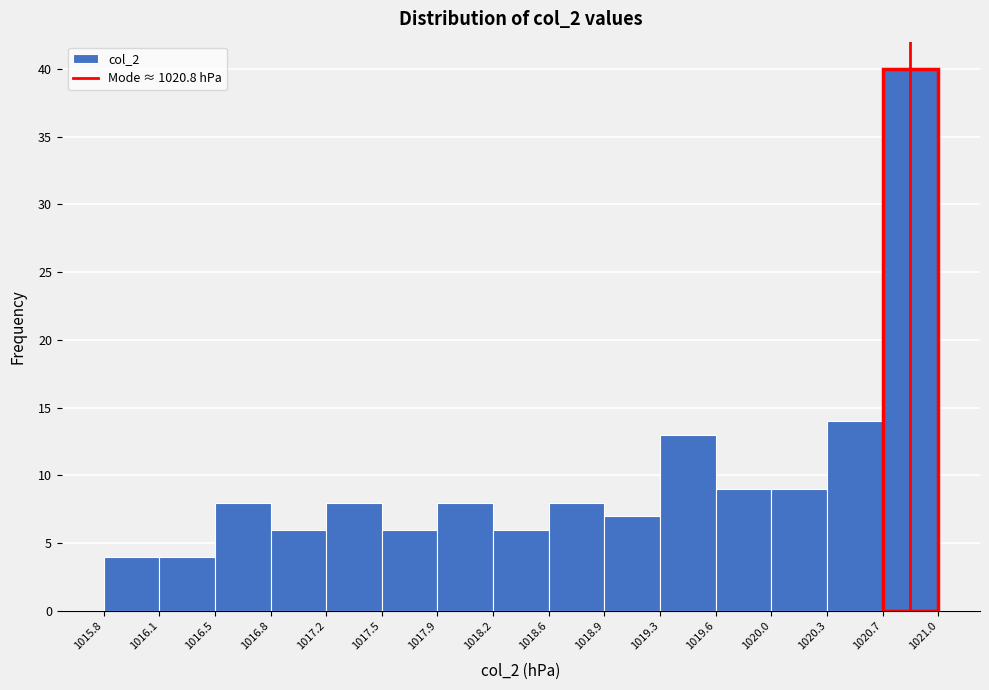

Reading left to right, transcribe this chart: for each bar, give the range it covers on the x-axis and its height. The values are not printed on the chart, so give them approximately, as read against the axis.

1015.8 to 1016.1: 4
1016.1 to 1016.5: 4
1016.5 to 1016.8: 8
1016.8 to 1017.2: 6
1017.2 to 1017.5: 8
1017.5 to 1017.9: 6
1017.9 to 1018.2: 8
1018.2 to 1018.6: 6
1018.6 to 1018.9: 8
1018.9 to 1019.3: 7
1019.3 to 1019.6: 13
1019.6 to 1020.0: 9
1020.0 to 1020.3: 9
1020.3 to 1020.7: 14
1020.7 to 1021.0: 40